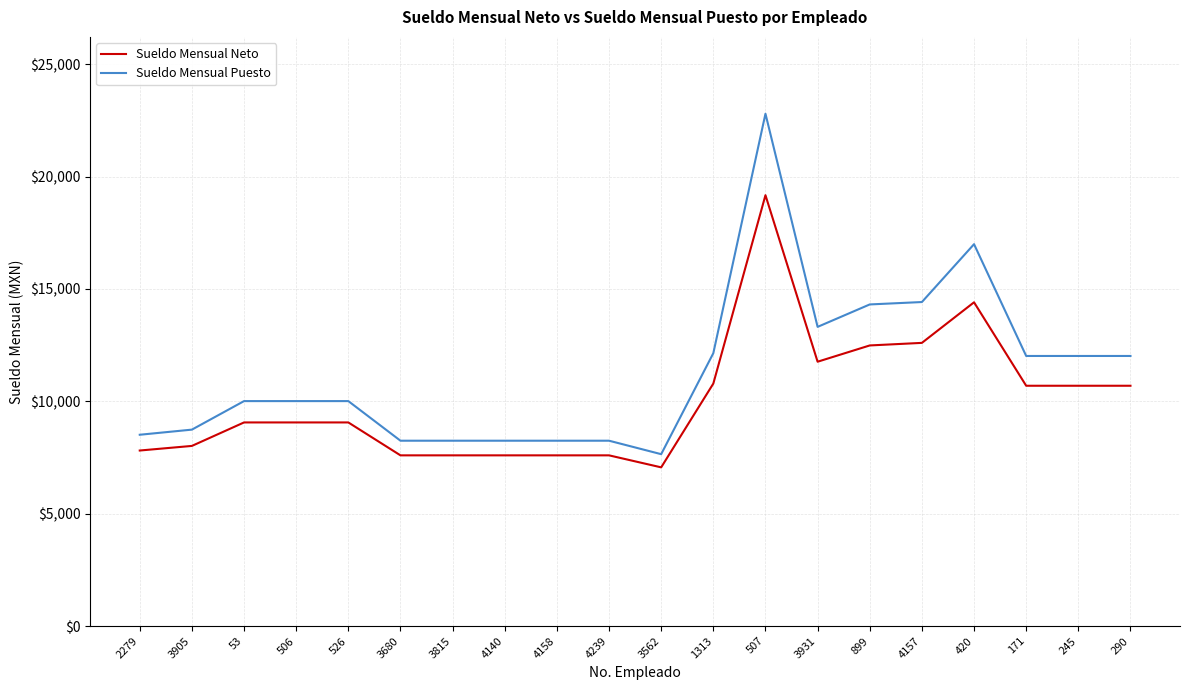

At which category is the sum across all series the highest?

507